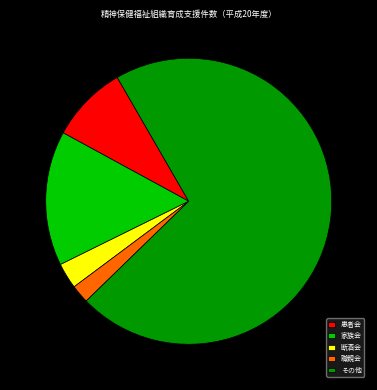

True or false: 家族会 accounts for 26% of the total.

False